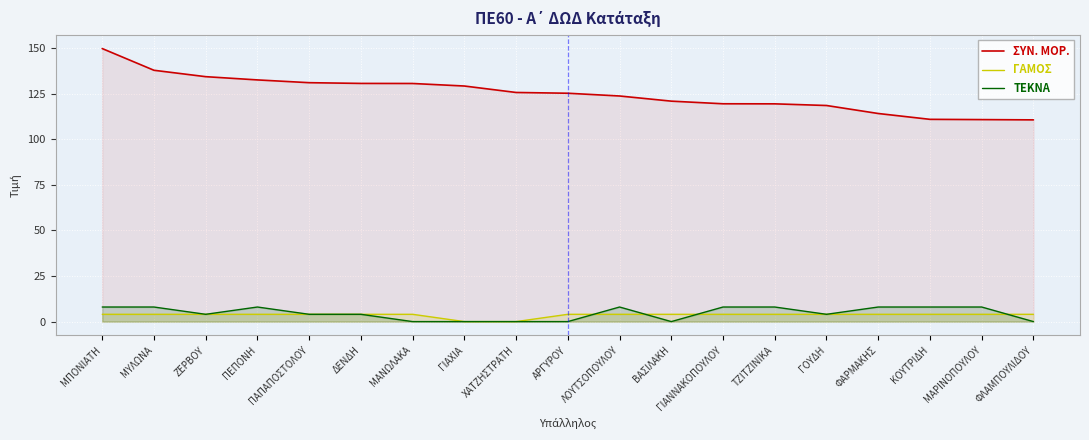

What is the average value of the ΓΑΜΟΣ series?

3.6